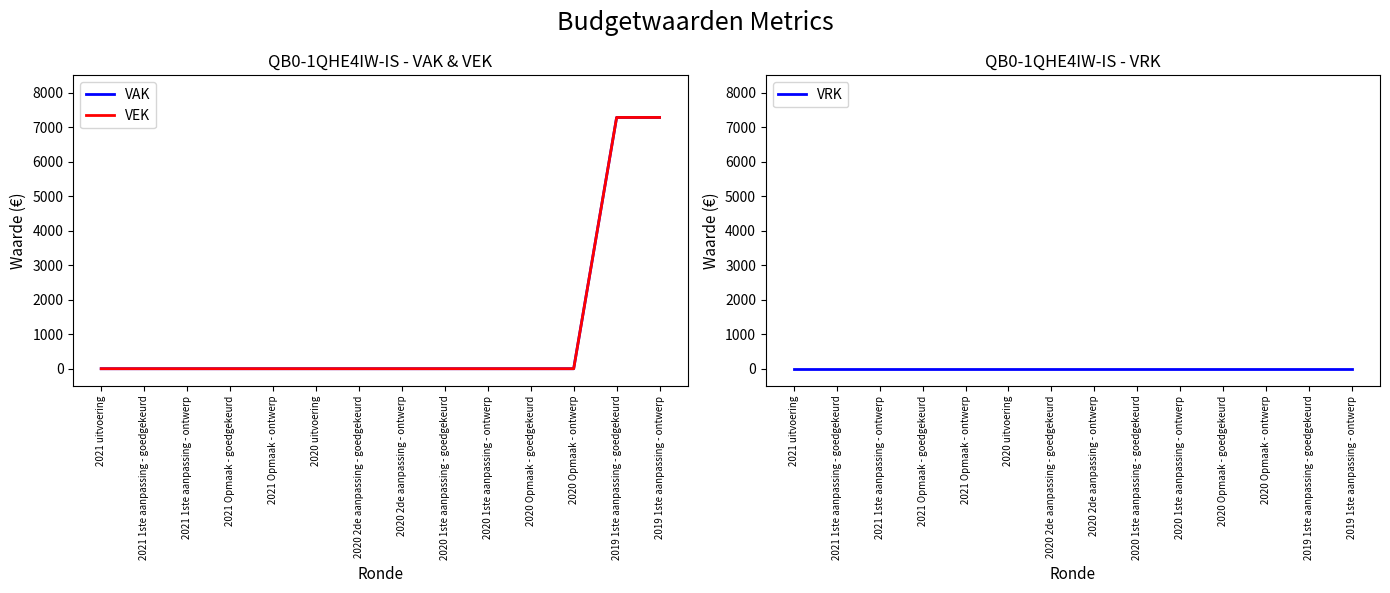

Rank the series by their maximum value, from lowest to highest.

VRK, VAK, VEK